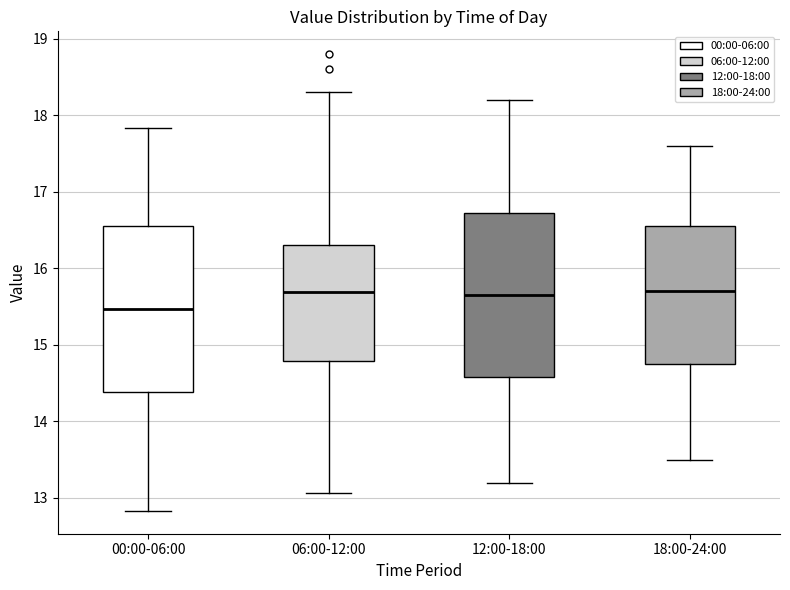

Where is the lower edge of the box for 00:00-06:00 on the y-axis? The values are not printed on the chart, so give them approximately, as read against the axis.

14.4